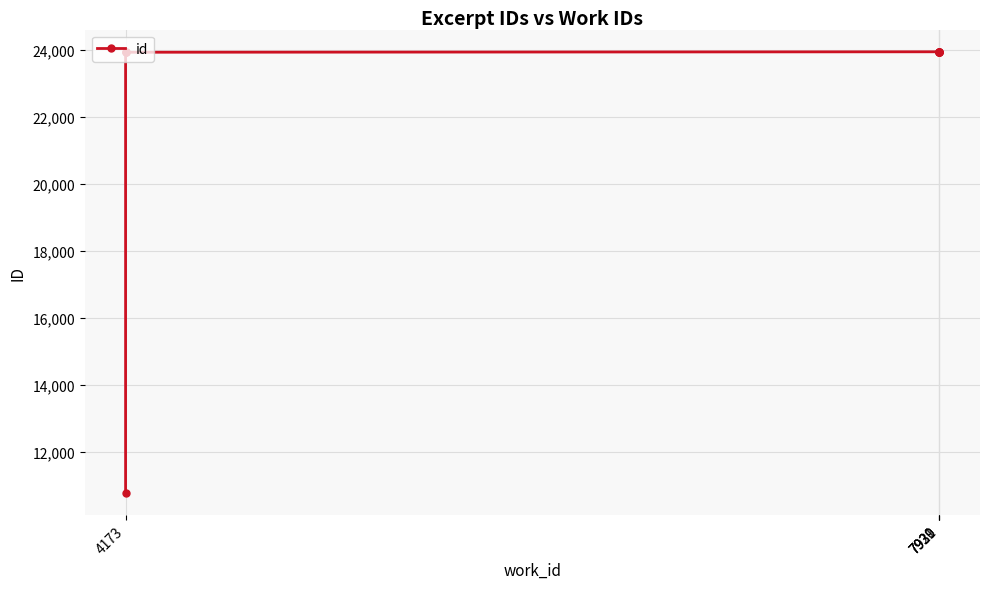

How many categories are shown in the chart?

10